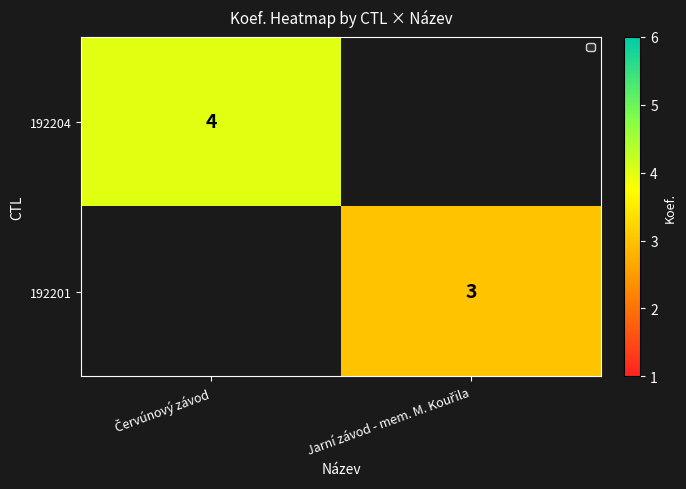

Which has a higher value, Jarní závod - mem. M. Kouřila or Červúnový závod?

Červúnový závod